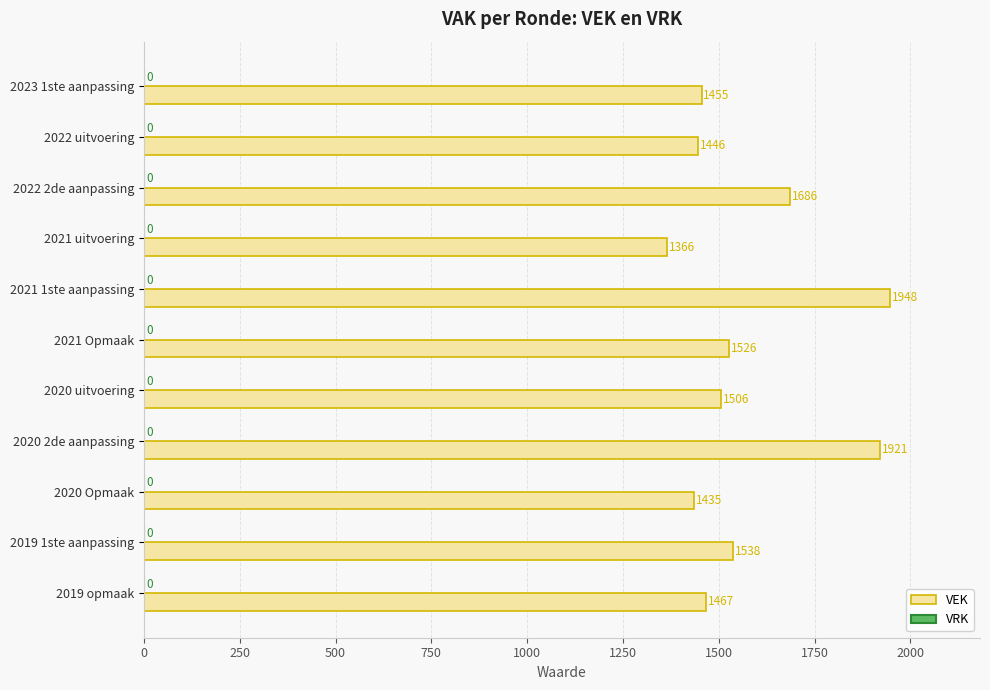

What is the maximum value shown in the chart?

1948